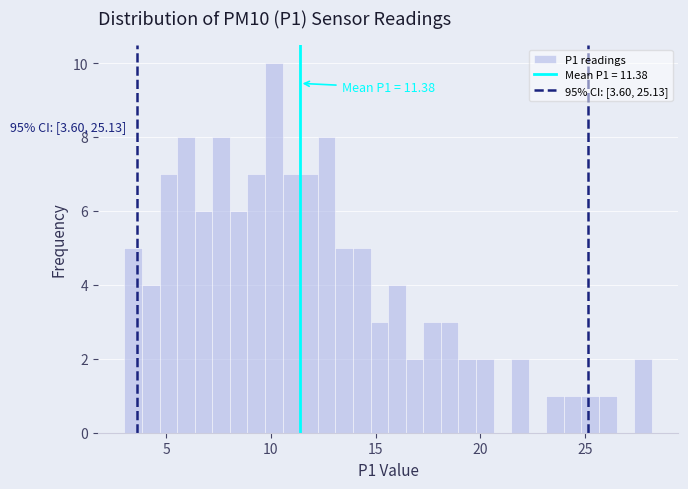

Around what value on the x-axis is the tallest bar? Give the approximate position of its centre, as read against the axis.

10.0